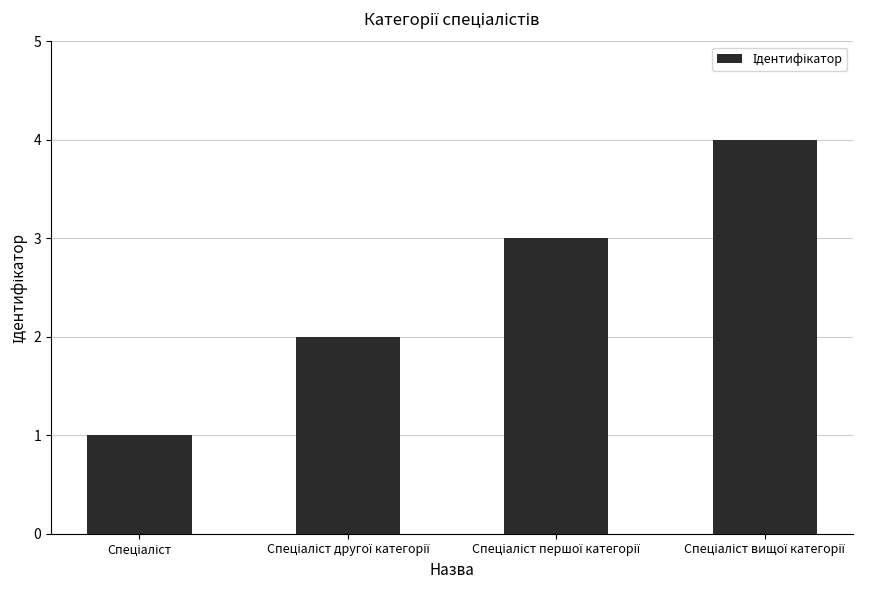

What is the greatest value displayed?

4